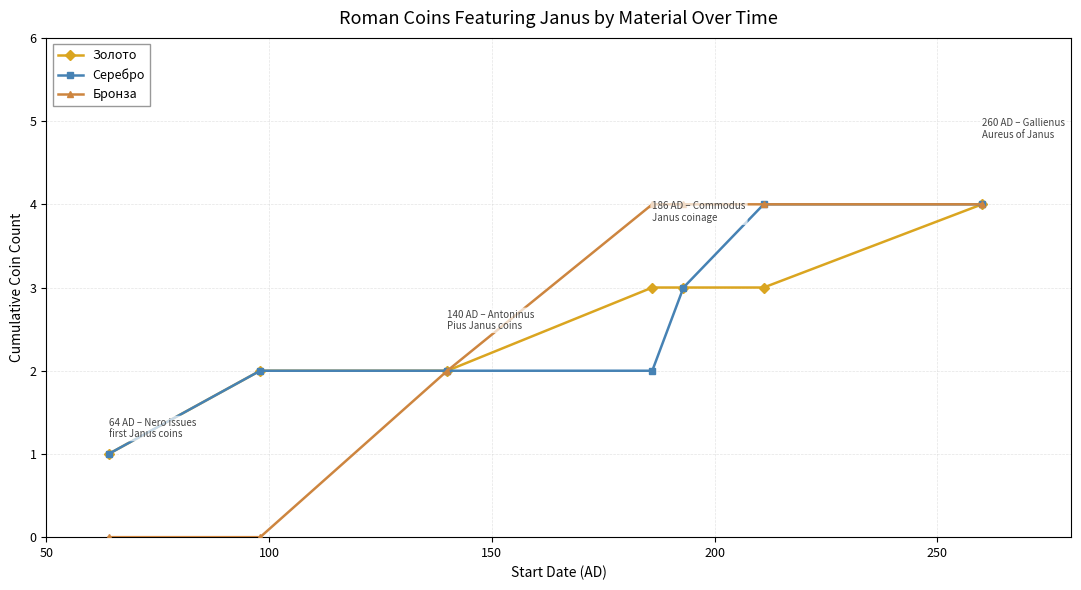

Reading right to left, list all the values displayed in this chart.

Золото: 4	3	3	3	2	2	1
Серебро: 4	4	3	2	2	2	1
Бронза: 4	4	4	4	2	0	0